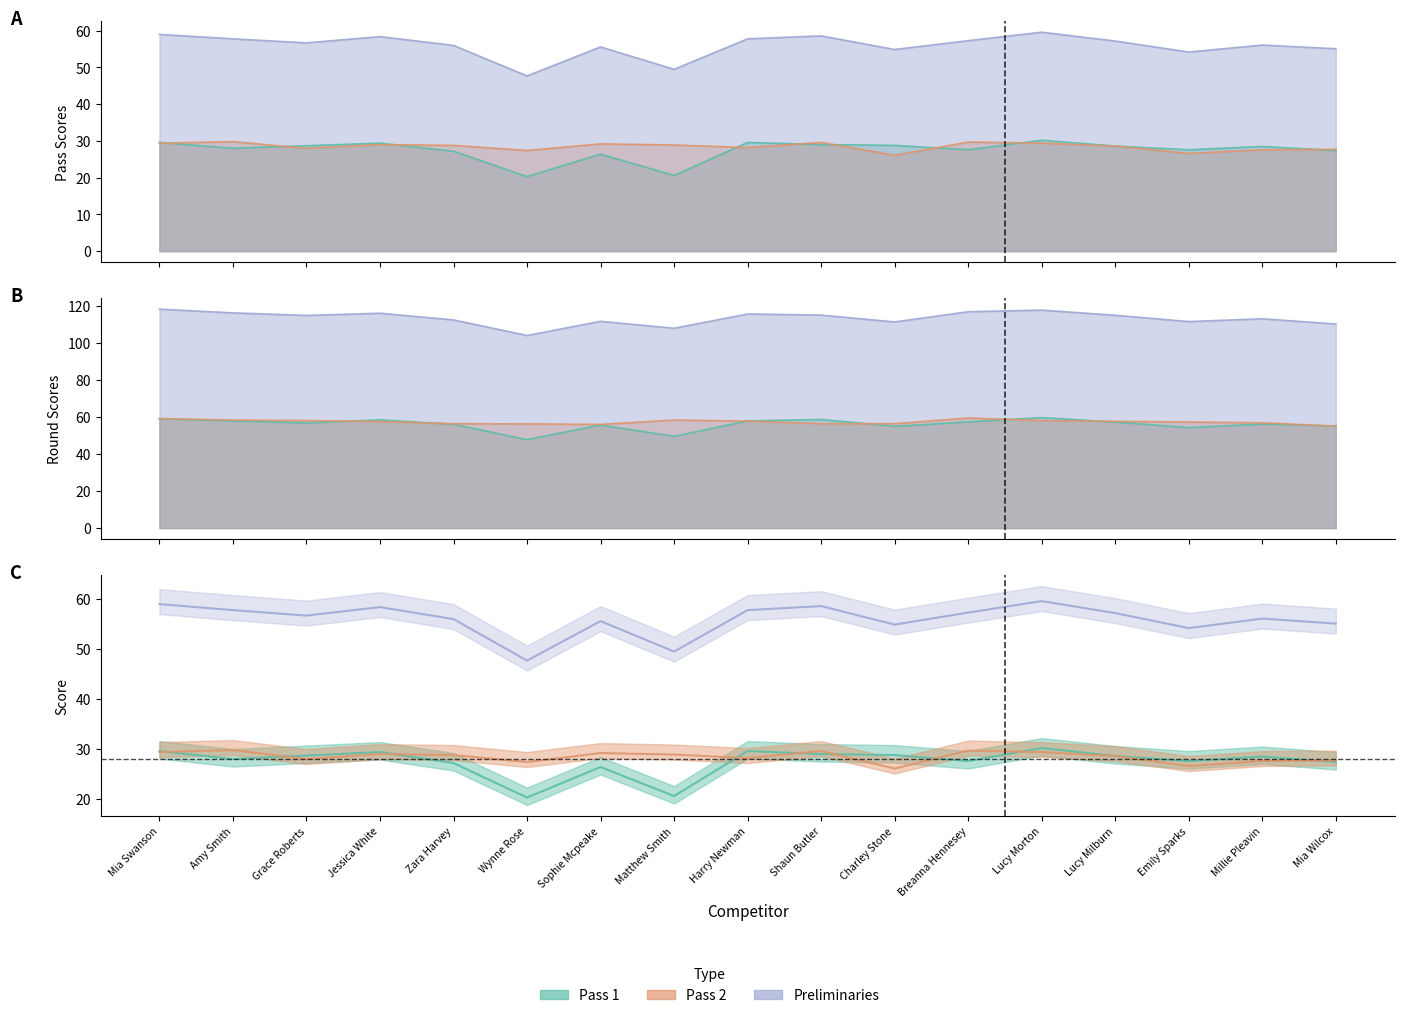

True or false: Preliminaries and Total intersect in this chart.

False